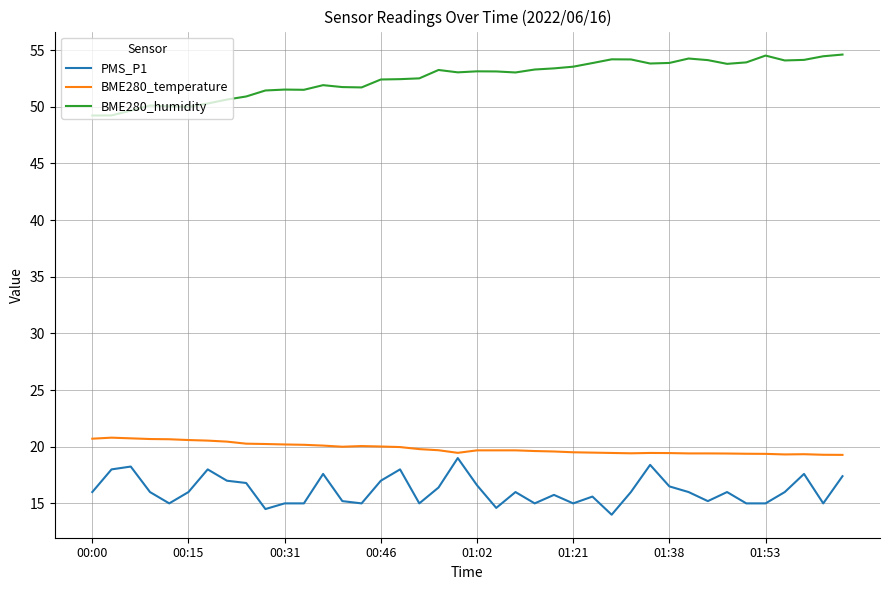

Is this an area chart (filled region under the line)?

No